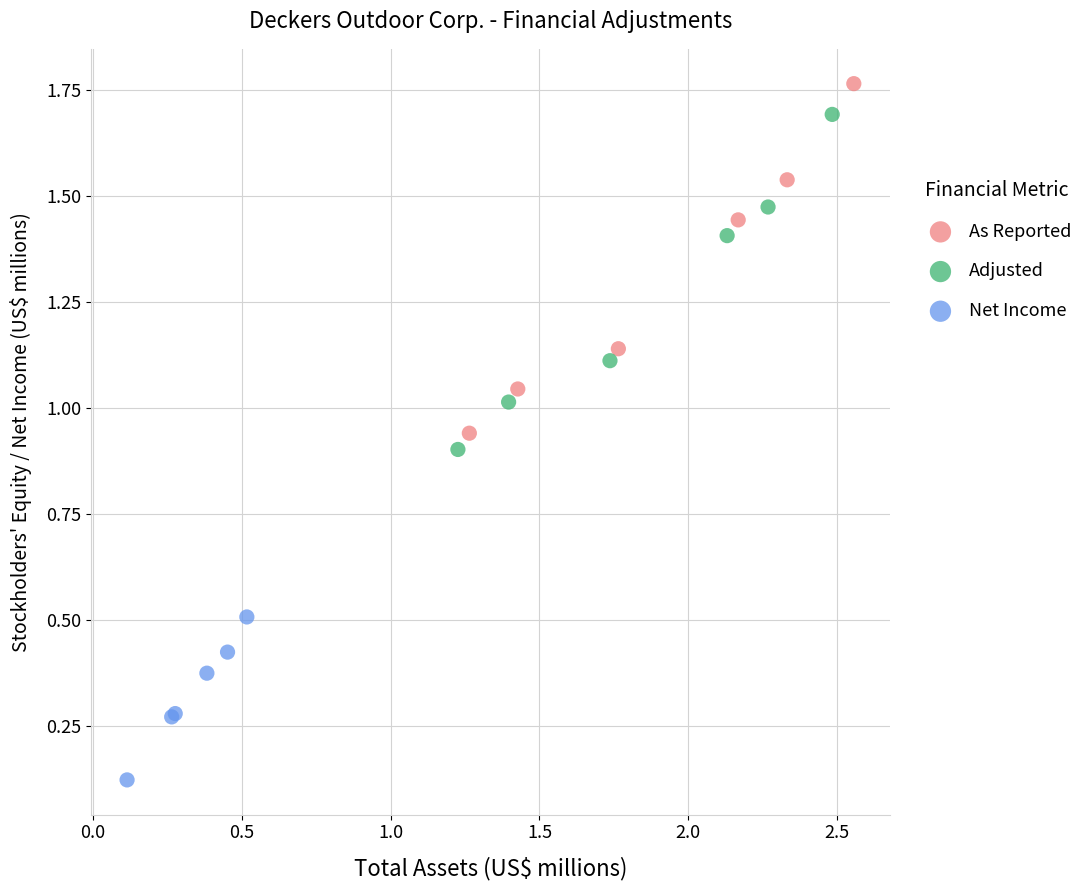

Which series has the largest Y range (max minus min)?

As Reported